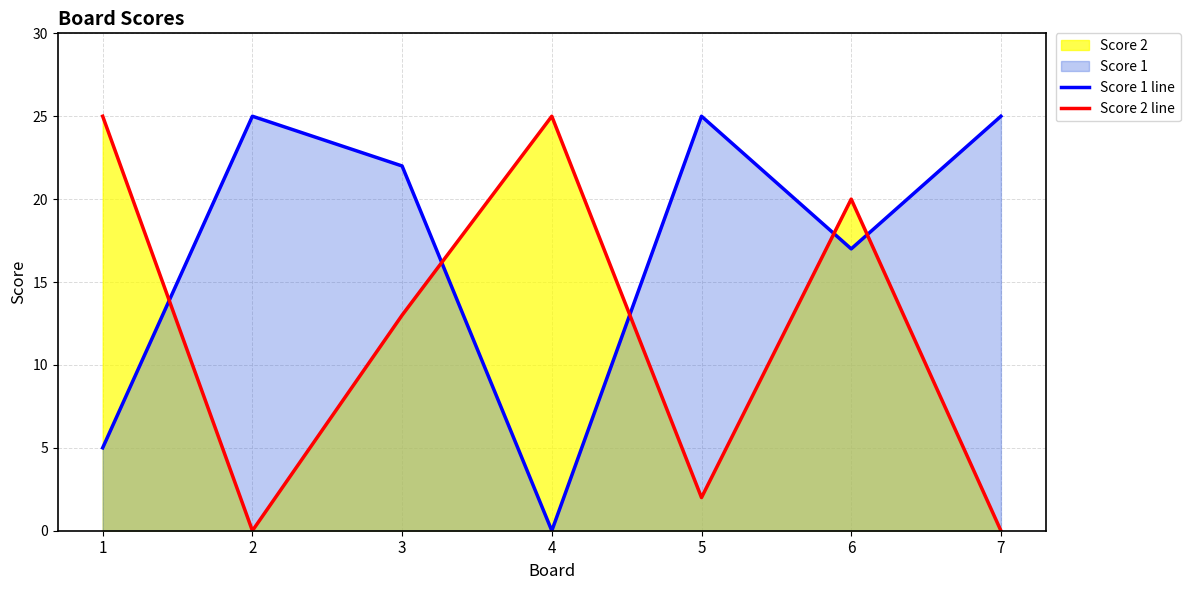

What is the total value across all series at 6?

37